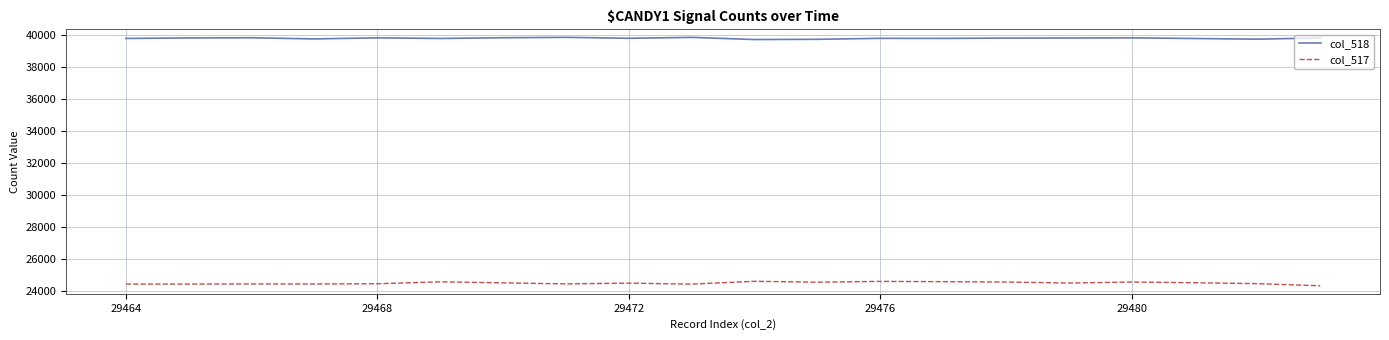

Which series has the largest range (max minus min)?

col_517